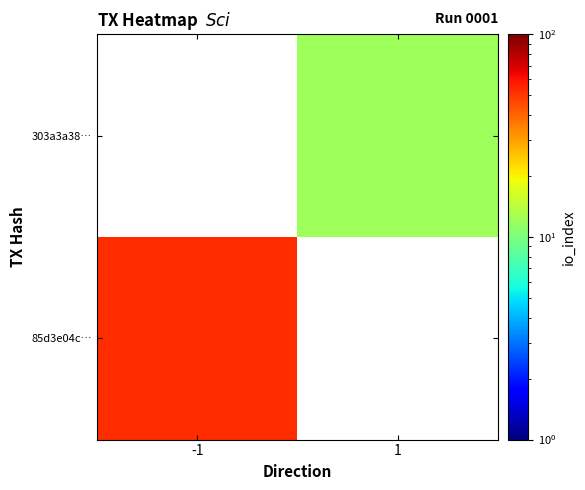

Reading left to right, list all the values displayed in this chart.

85d3e04c…: -1=53	1=0
303a3a38…: -1=0	1=12